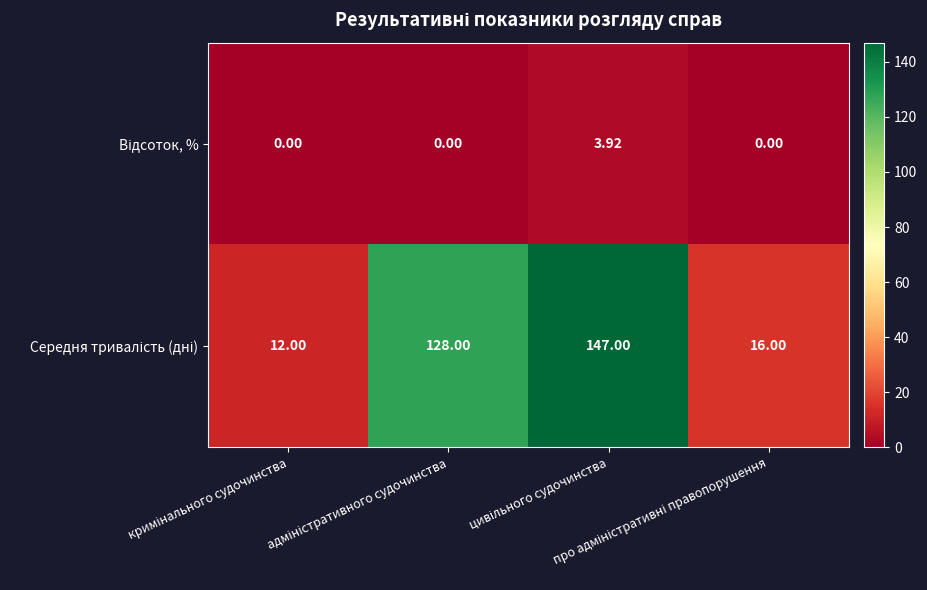

At how many categories does at least one series exceed 15?

3